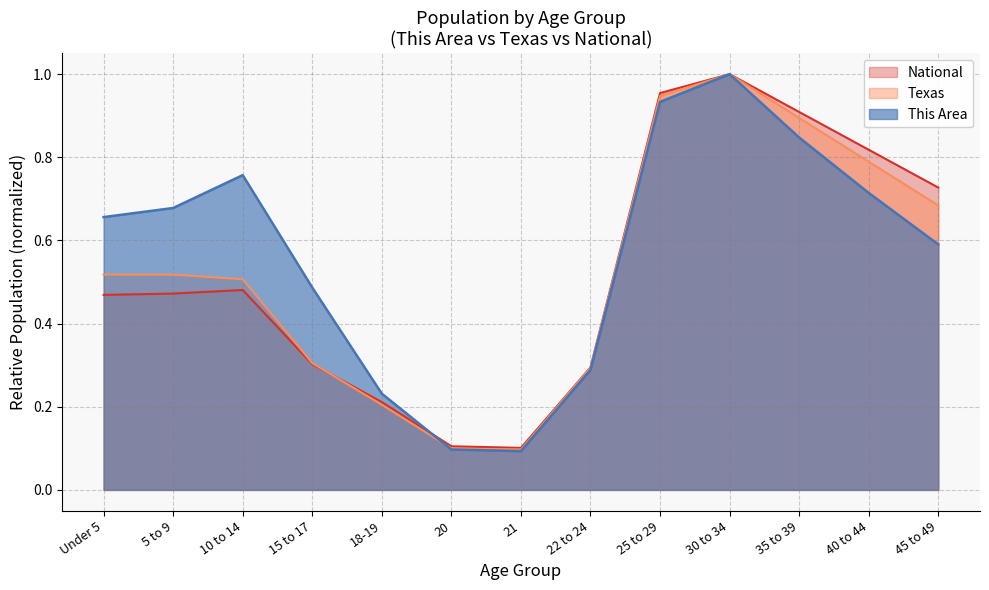

True or false: National has more than 1 interior local peaks.

True